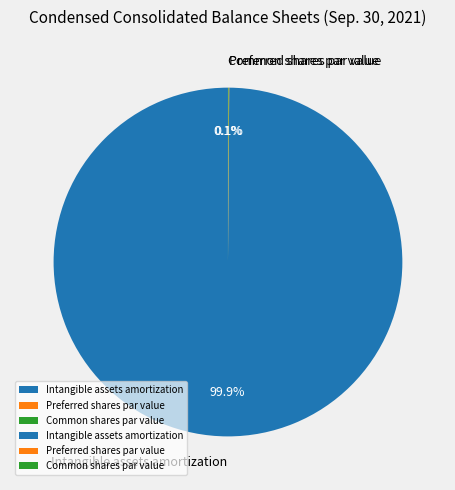

Is there a majority slice in this chart?

Yes